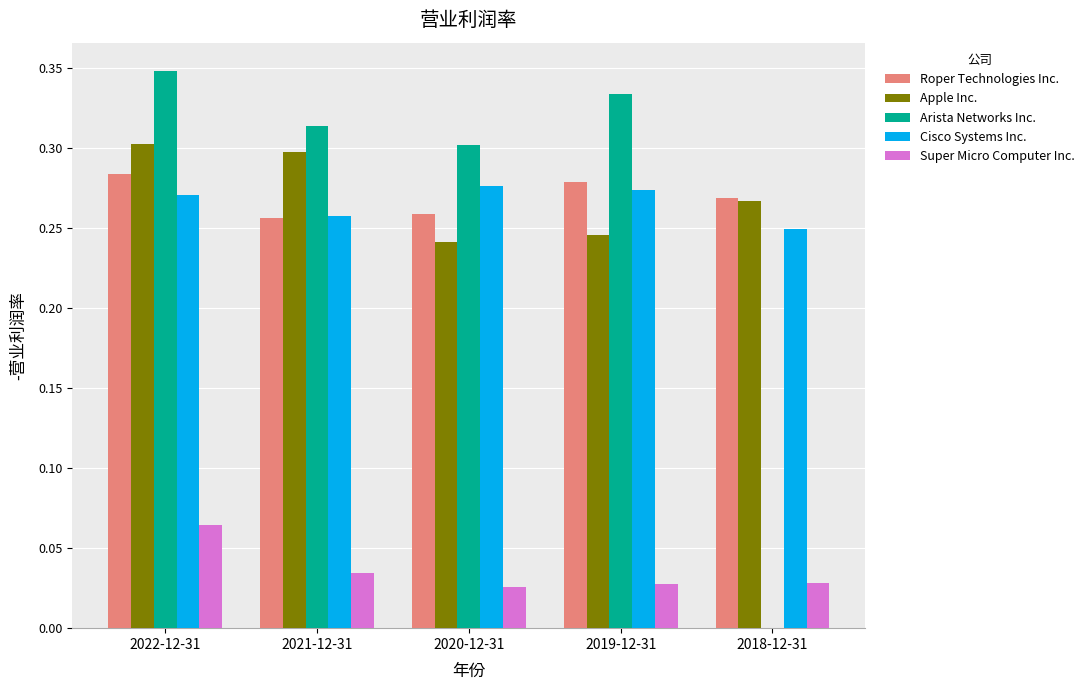

What value does the Cisco Systems Inc. series have at 2019-12-31?

-0.3